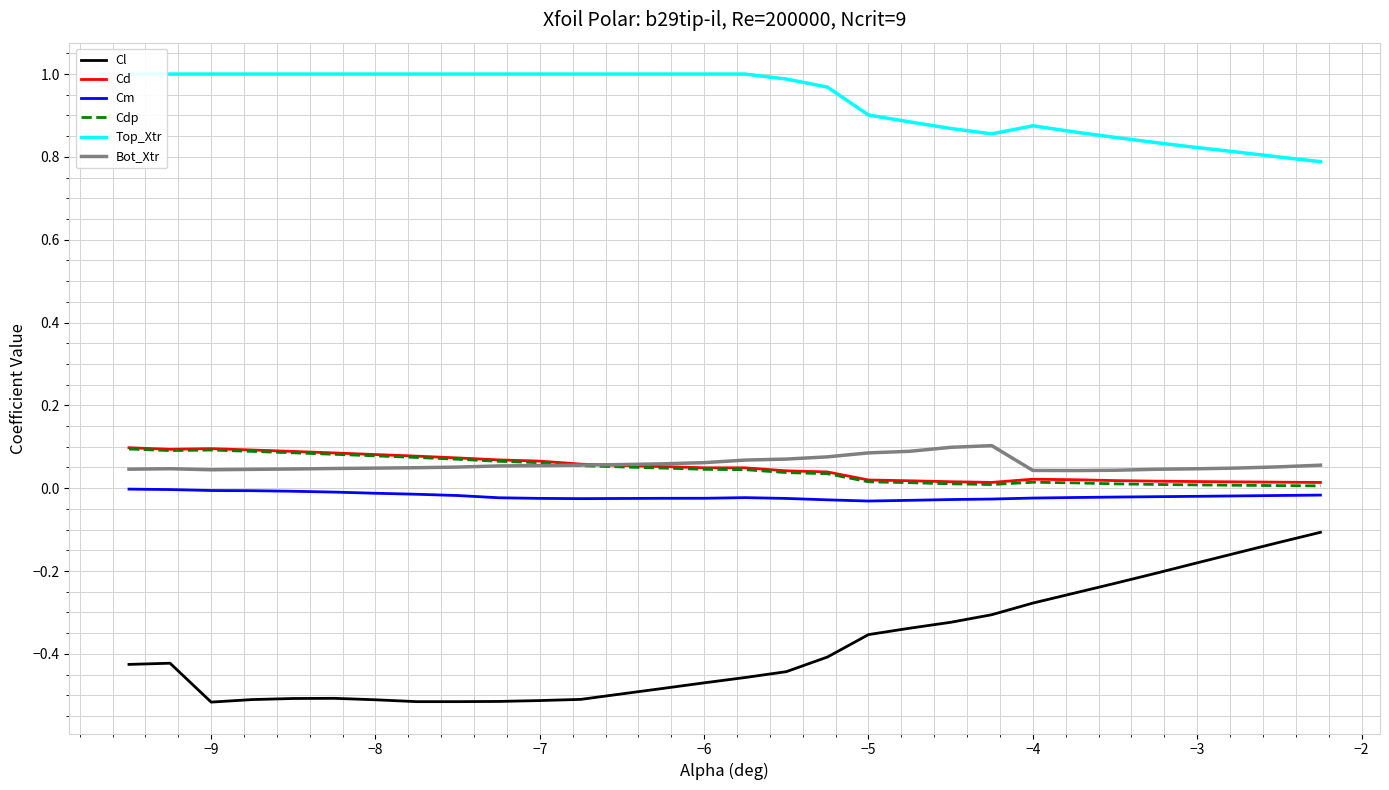

True or false: Cl and Cm intersect in this chart.

False